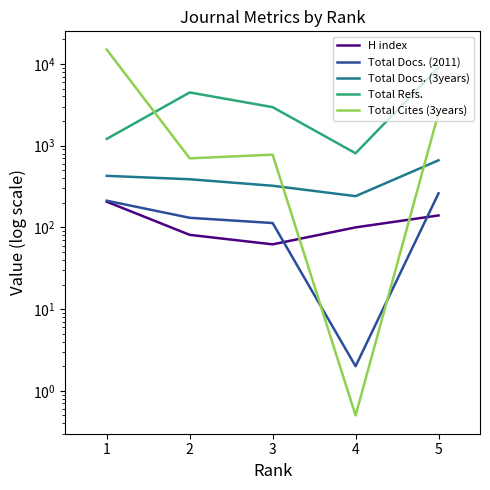

True or false: Total Docs. (3years) and H index cross at least once.

False